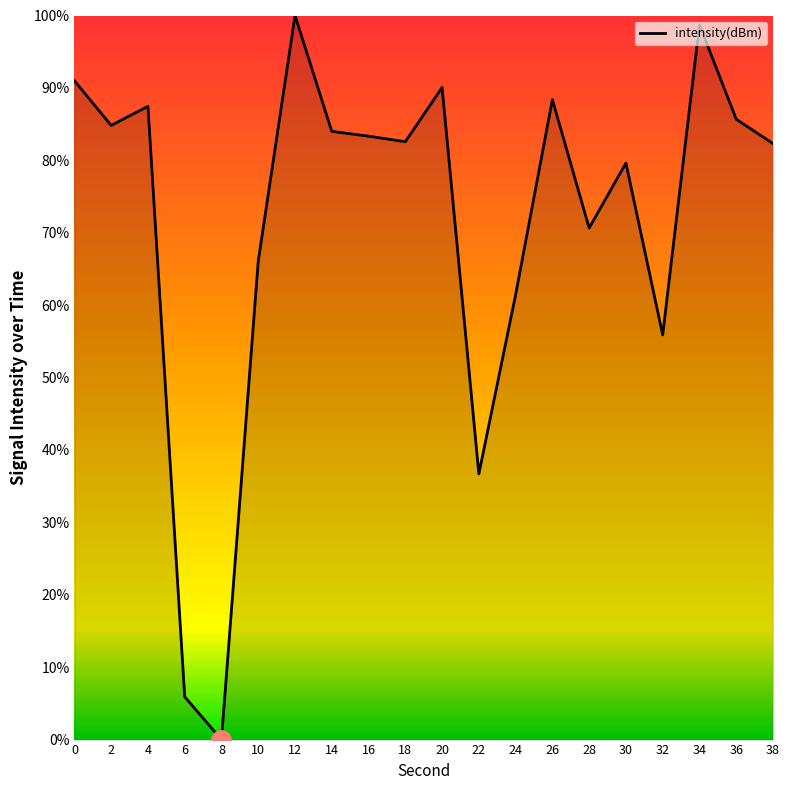

What is the maximum value shown in the chart?

100.0